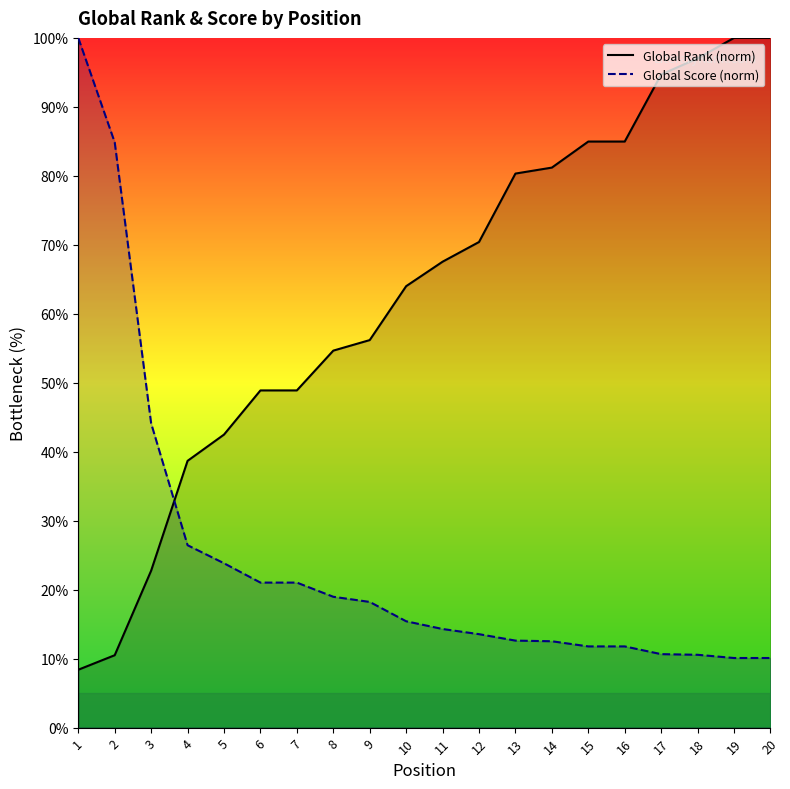

How many data points in Global Score (norm) are above 15?

10